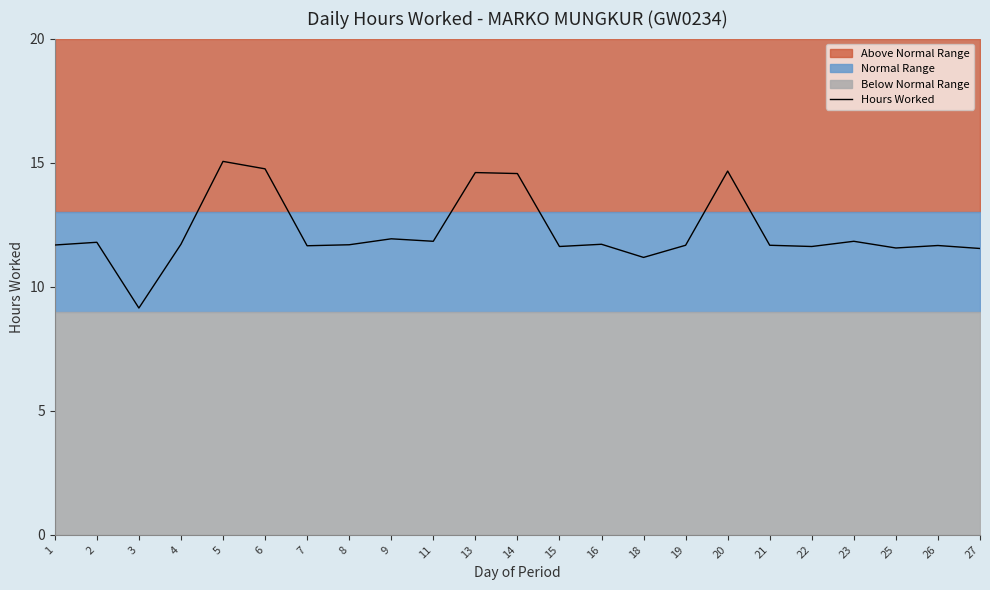

Reading left to right, extract all data points from this chart.

1=11.7	2=11.8	3=9.1	4=11.7	5=15.1	6=14.8	7=11.7	8=11.7	9=11.9	11=11.8	13=14.6	14=14.6	15=11.6	16=11.7	18=11.2	19=11.7	20=14.7	21=11.7	22=11.6	23=11.8	25=11.6	26=11.7	27=11.5